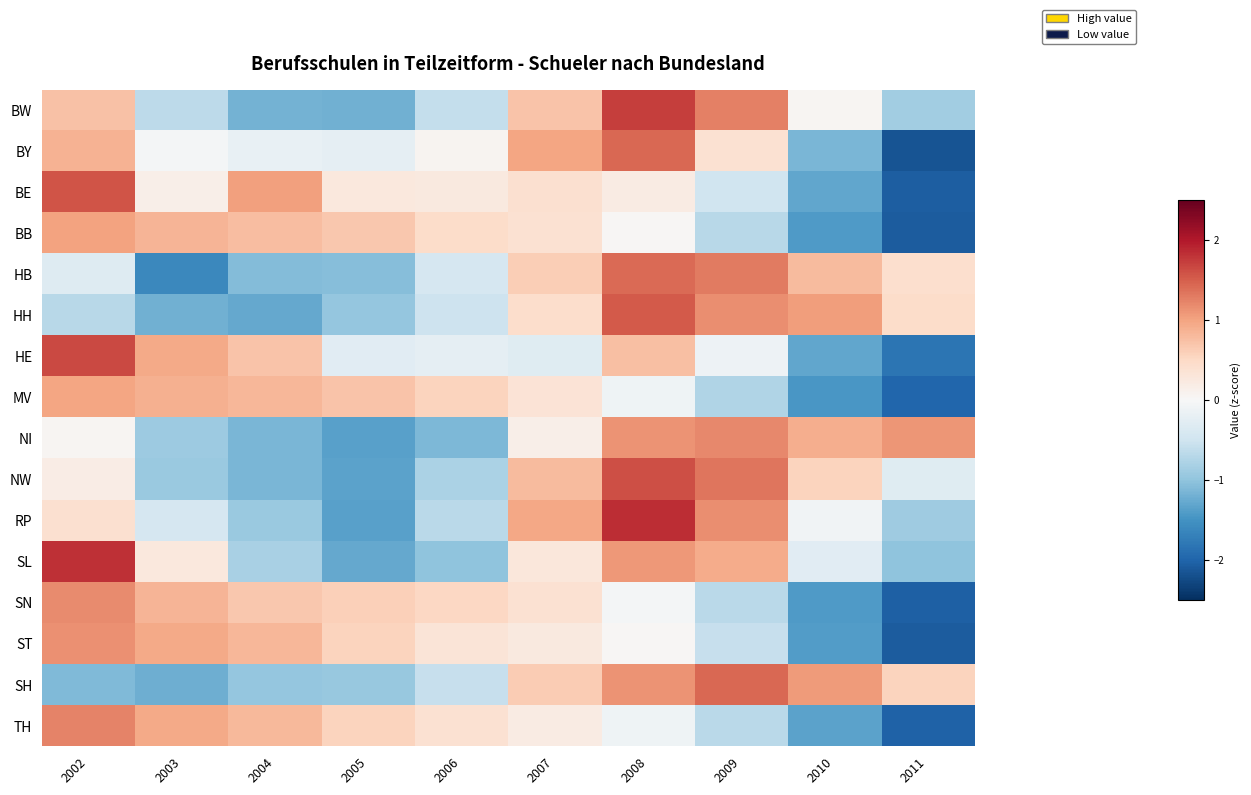

What is the total value across all series at 2007?

7.2